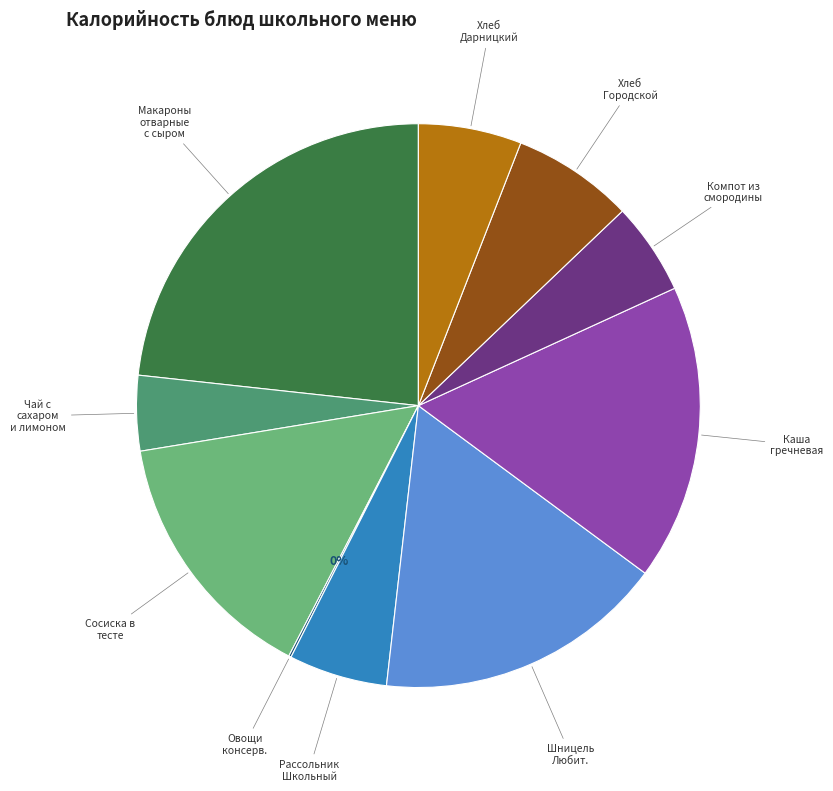

Does any single category account for the majority?

No